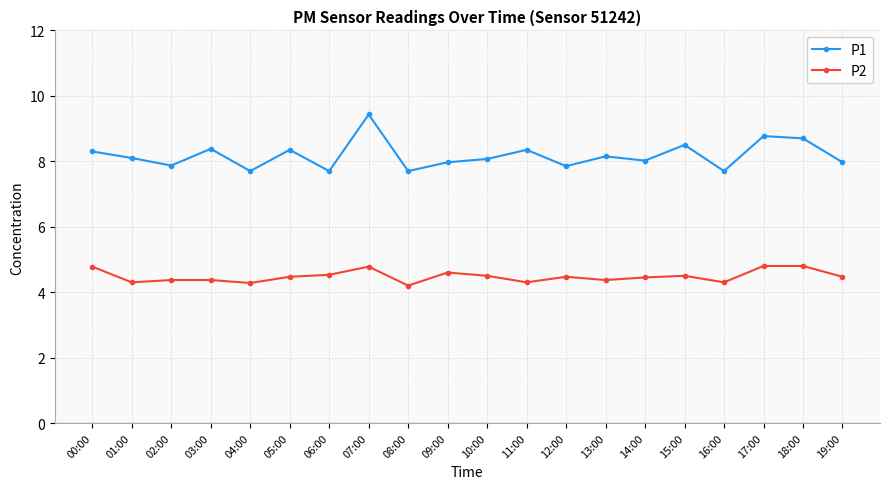

What is the label of the 1st point from the right?

19:00